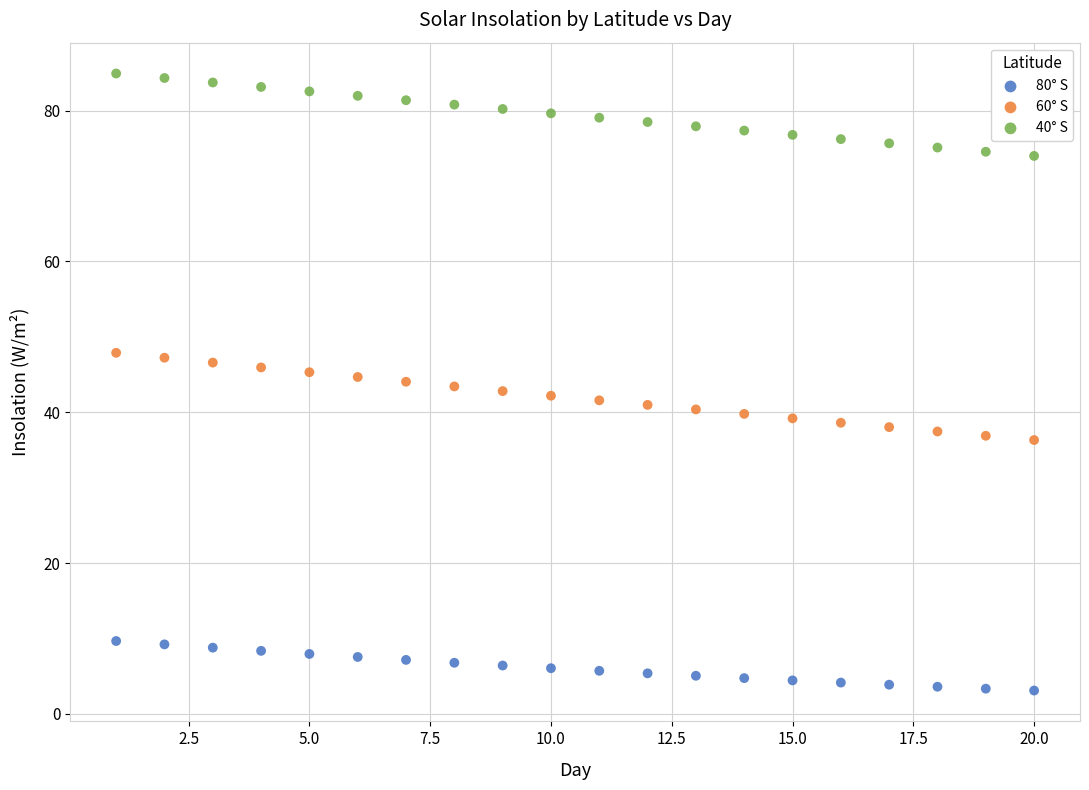

Across all data points, what is the range of Y values (max minus min)?

81.8